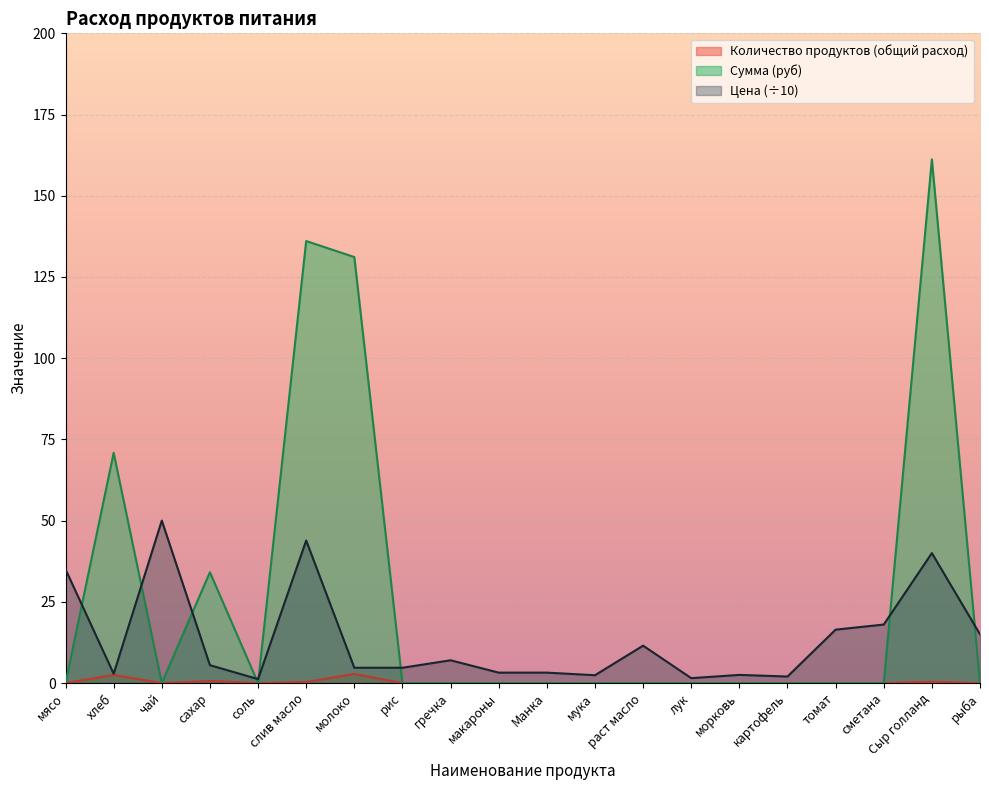

How many distinct data groups are displayed?

3